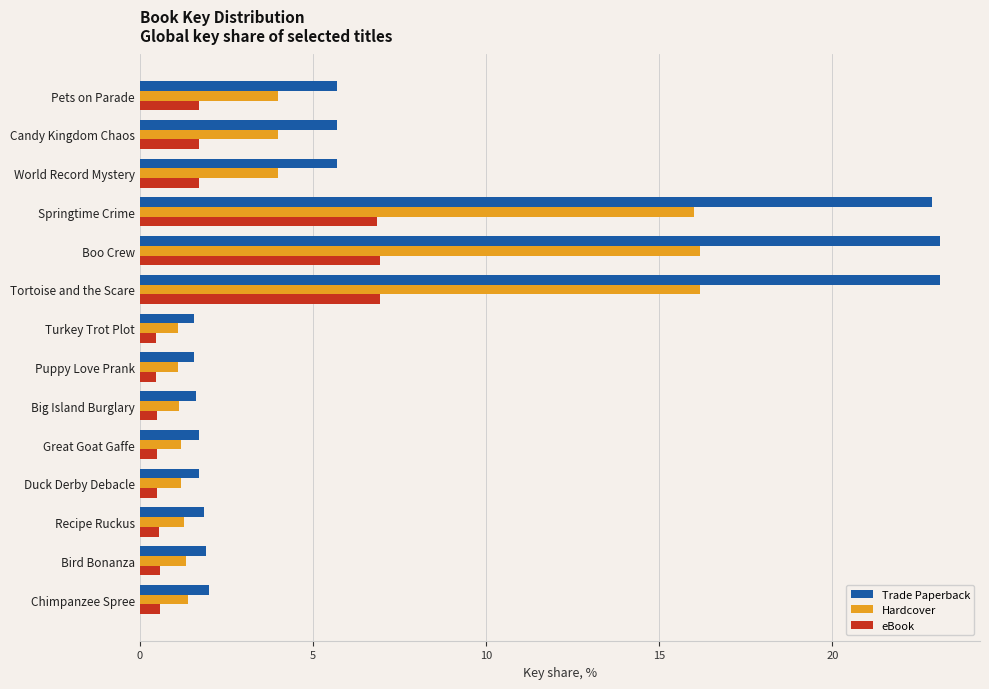

Rank the series by their maximum value, from highest to lowest.

Trade Paperback, Hardcover, eBook